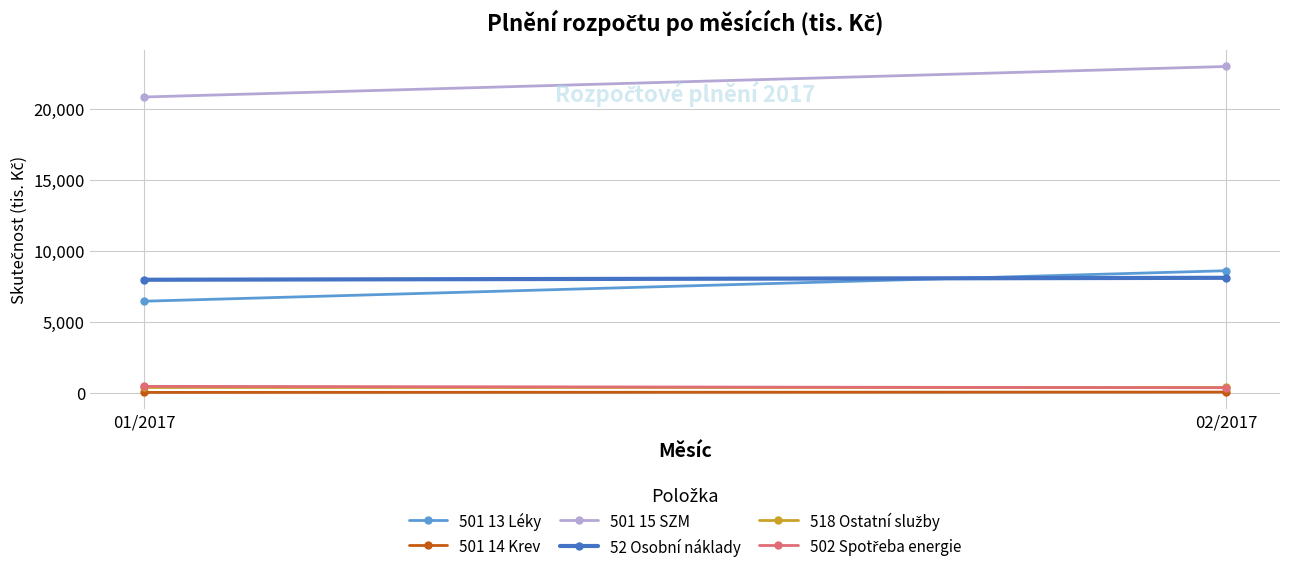

Reading right to left, what are all the values shown in this chart?

501 13 Léky: 02/2017=8600.1	01/2017=6453.5
501 14 Krev: 02/2017=56.4	01/2017=32.3
501 15 SZM: 02/2017=22982.7	01/2017=20833.0
52 Osobní náklady: 02/2017=8101.9	01/2017=7965.2
518 Ostatní služby: 02/2017=378.0	01/2017=379.0
502 Spotřeba energie: 02/2017=362.9	01/2017=459.3